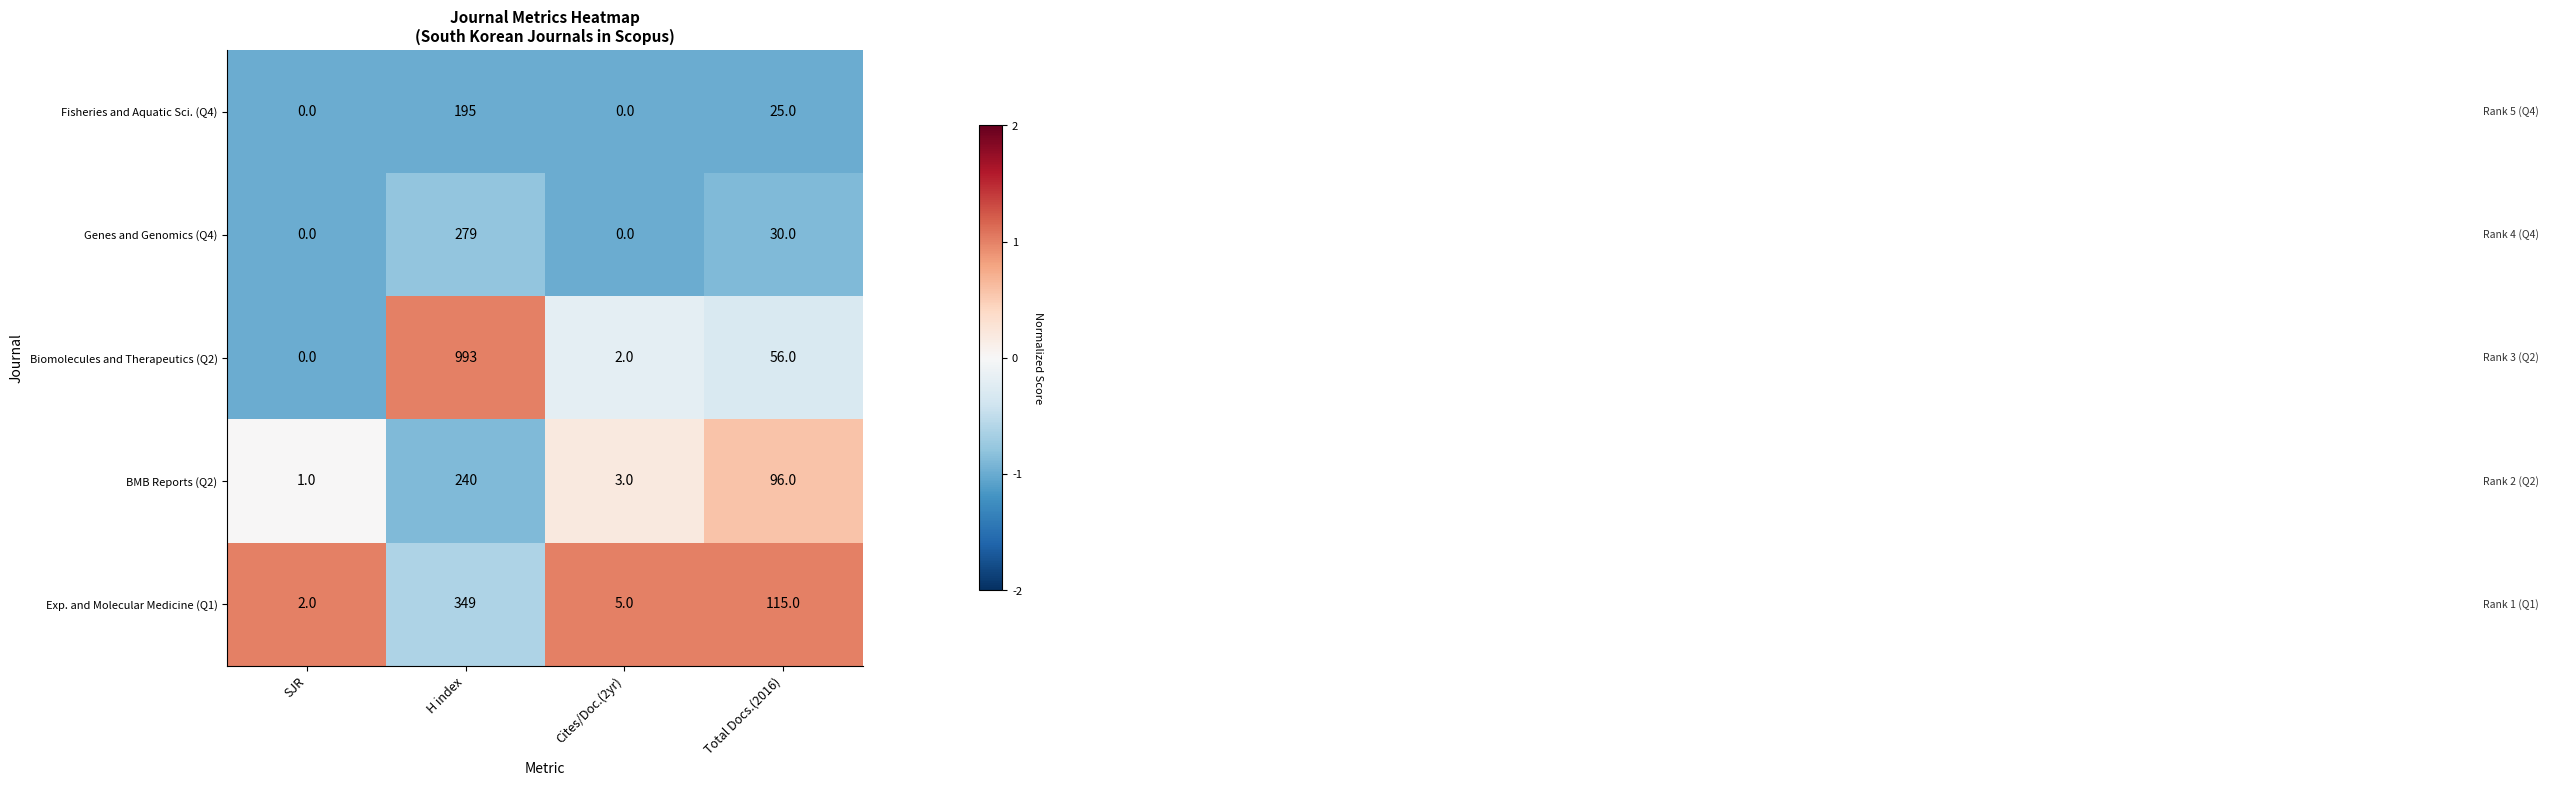

True or false: Fisheries and Aquatic Sci. (Q4) has a value of 0 at Cites/Doc.(2yr).

True